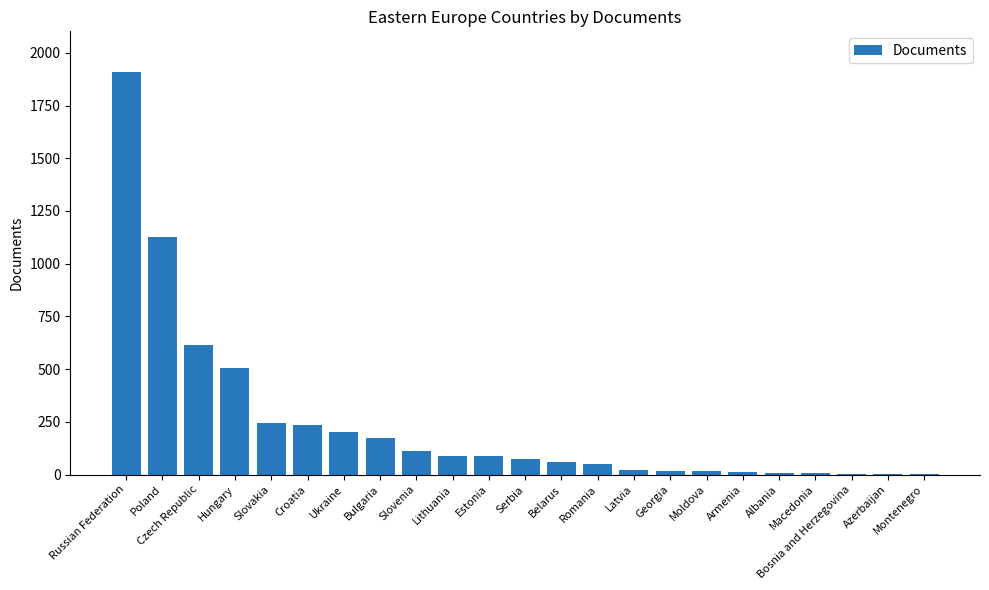

What is the sum of the values at Slovenia and Slovakia?

356